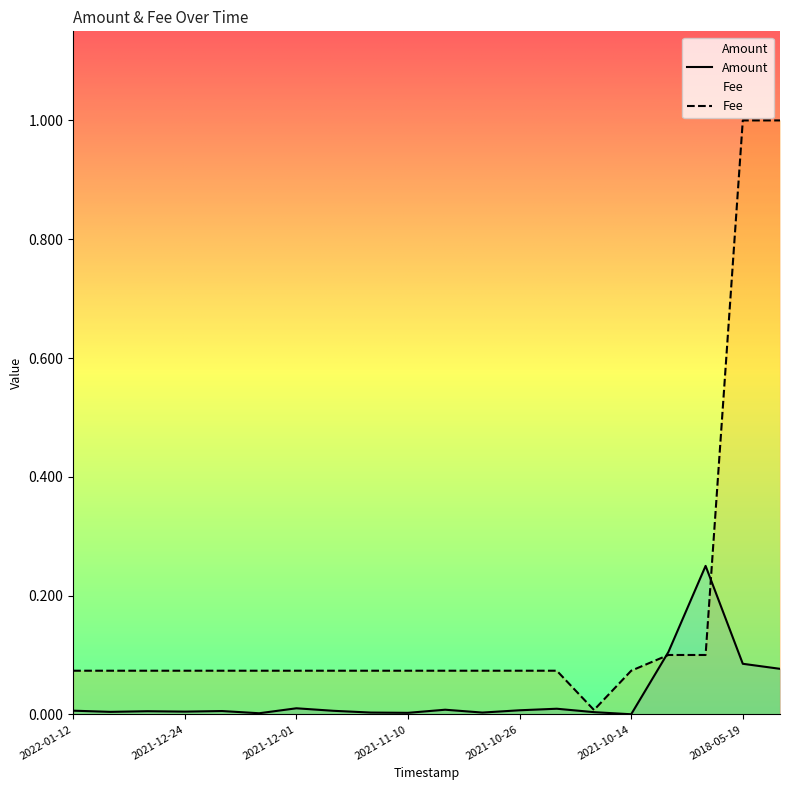

What is the label of the 5th point from the right?

2021-10-14